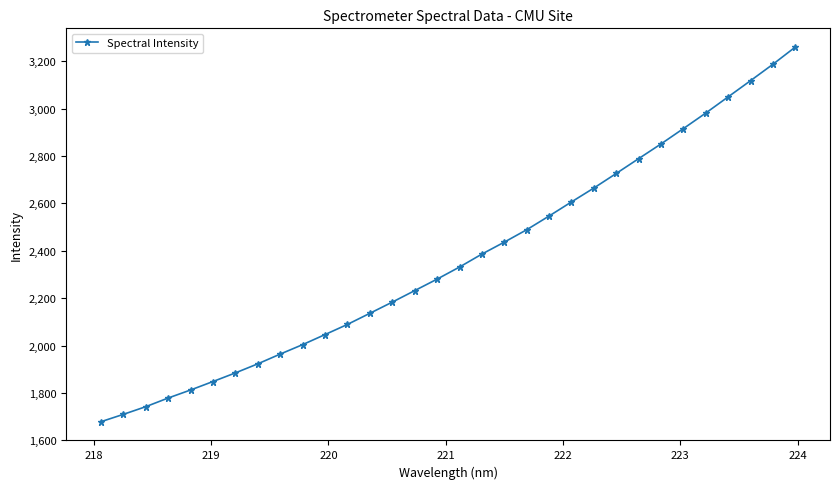

What is the value of the 6th point from the left?

1848.3